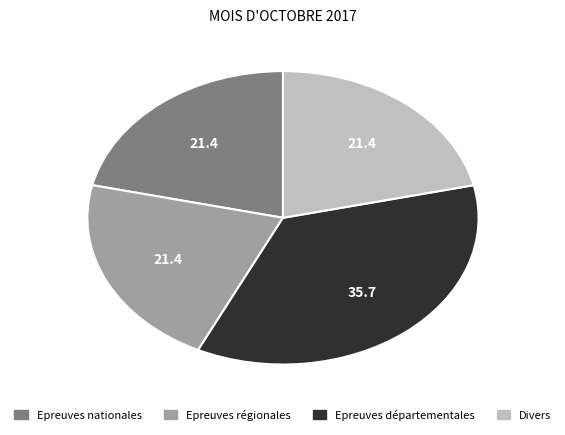

Approximately how many times larger is the value at Epreuves nationales compared to Epreuves régionales?

1.0